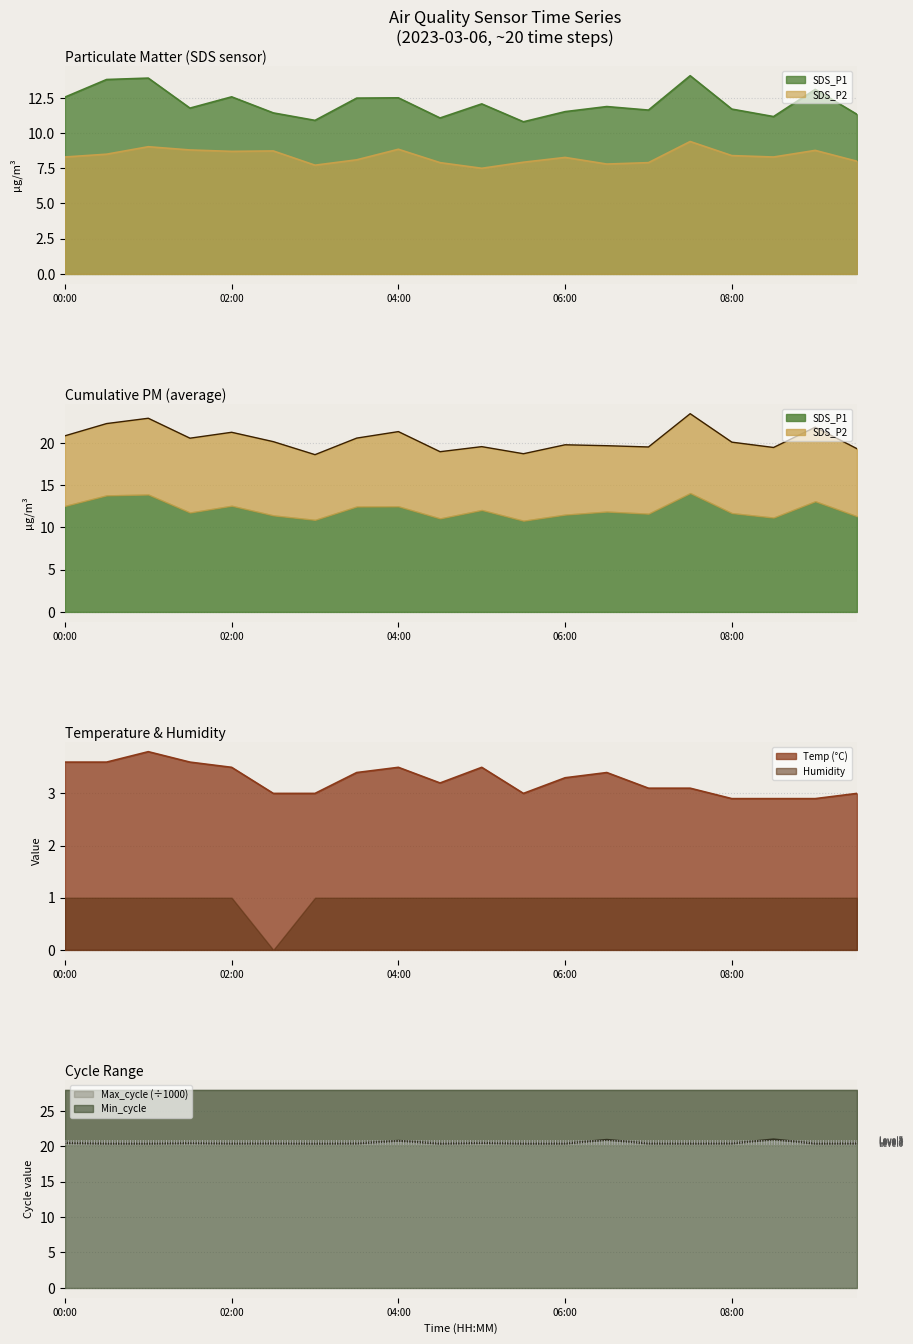

How many data points does each series have?

20